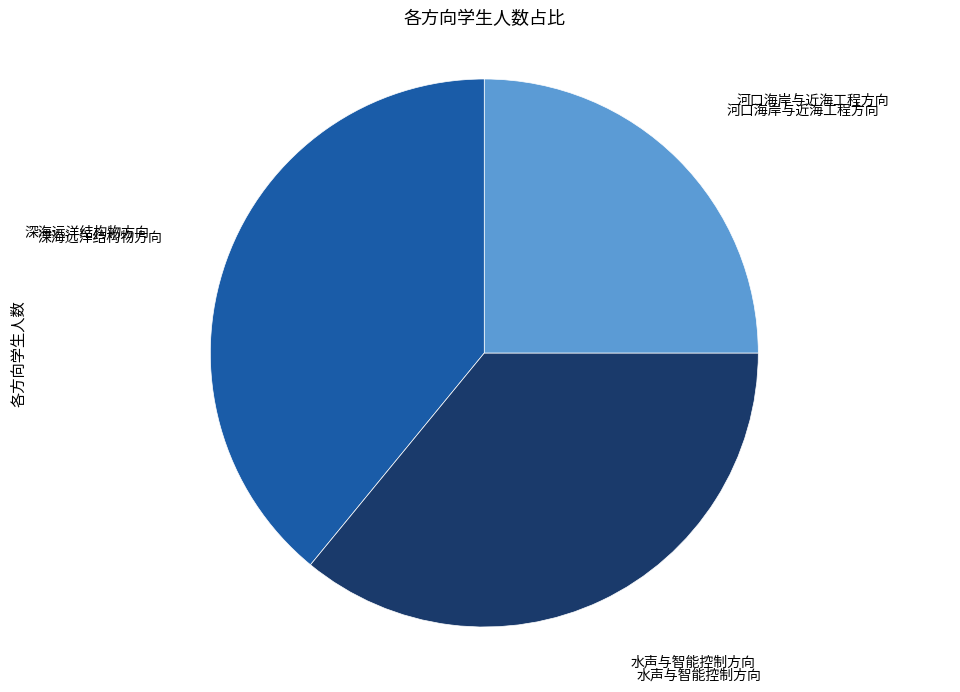

Is there any slice that represents more than half of the pie?

No